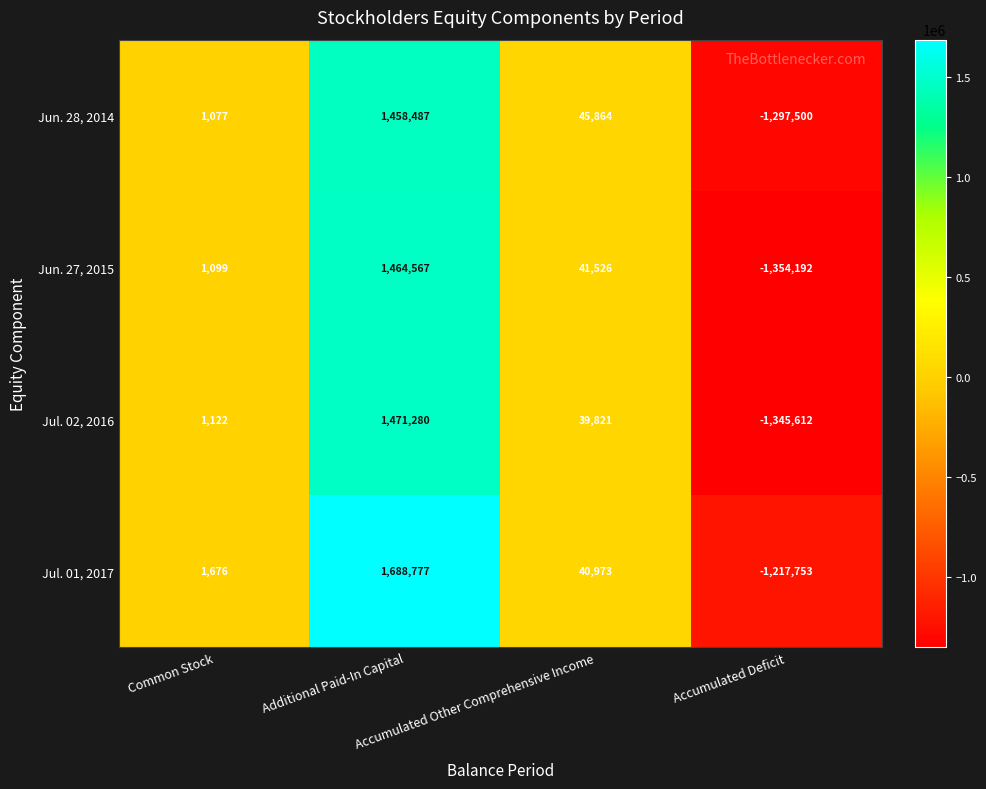

What is the difference between the second highest and second lowest values in the Jun. 27, 2015 series?

40427